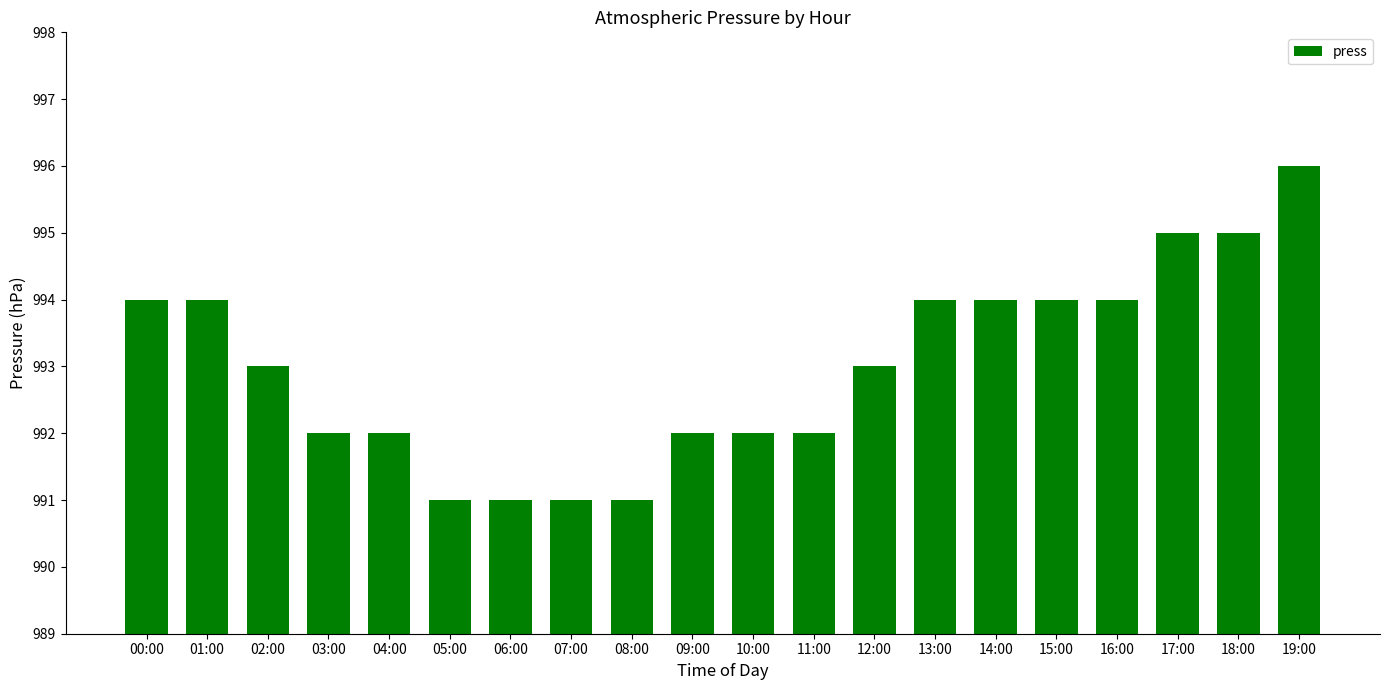

Between 02:00 and 15:00, which is larger?

15:00